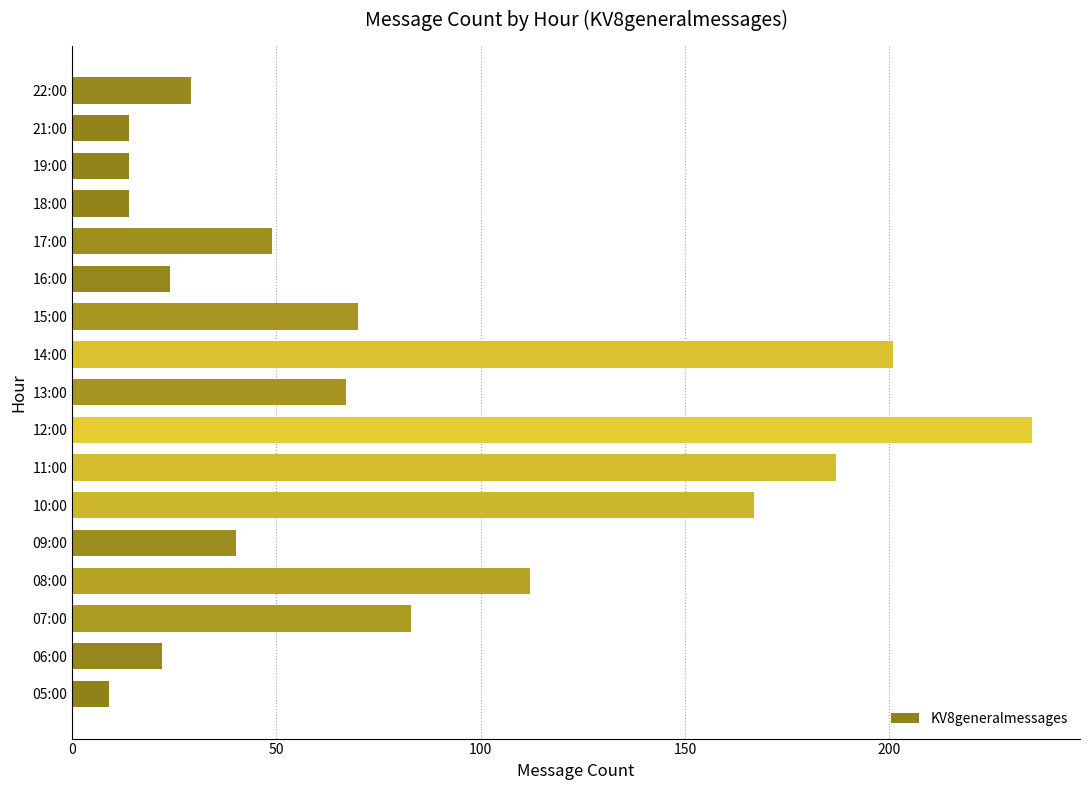

Which has a higher value, 19:00 or 22:00?

22:00